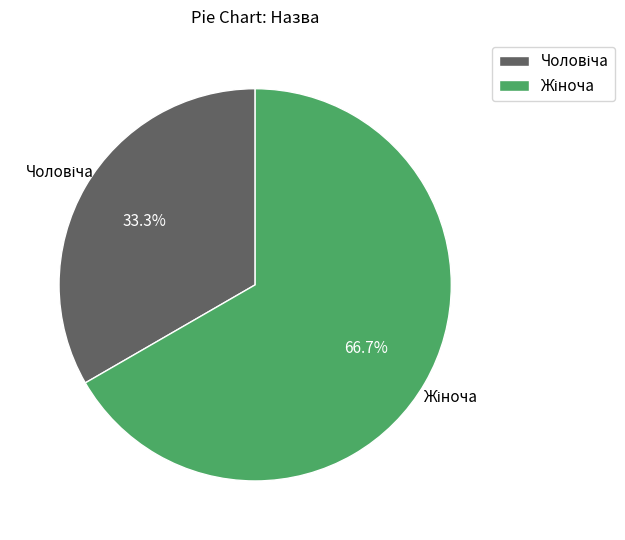

Is there any slice that represents more than half of the pie?

Yes